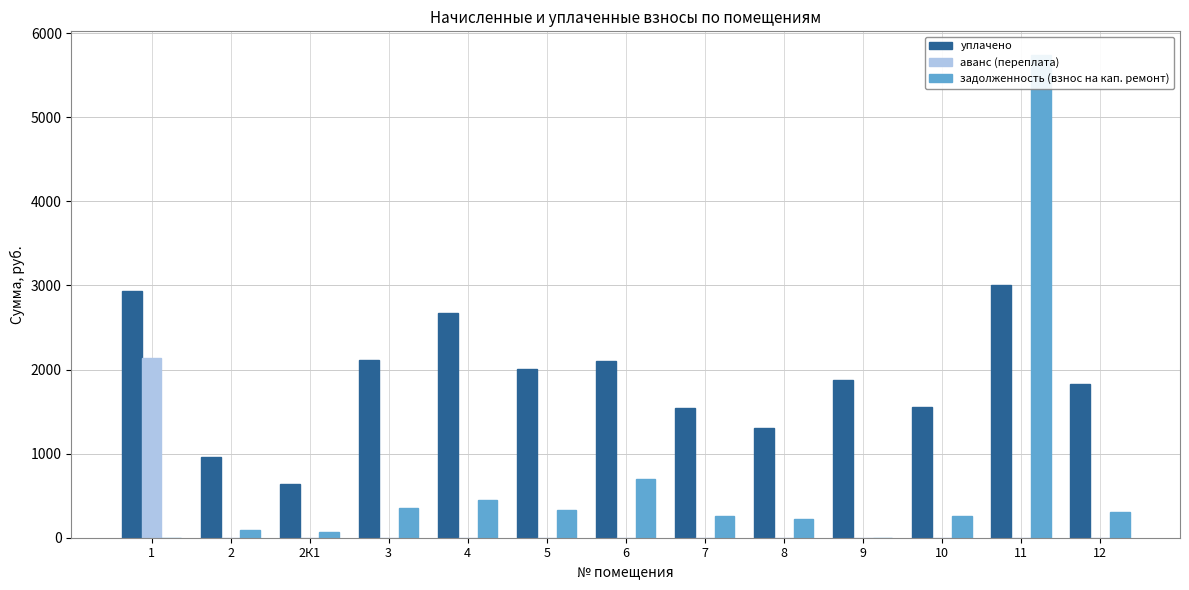

What is the value of the уплачено bar at the 7th from the left?

2102.5